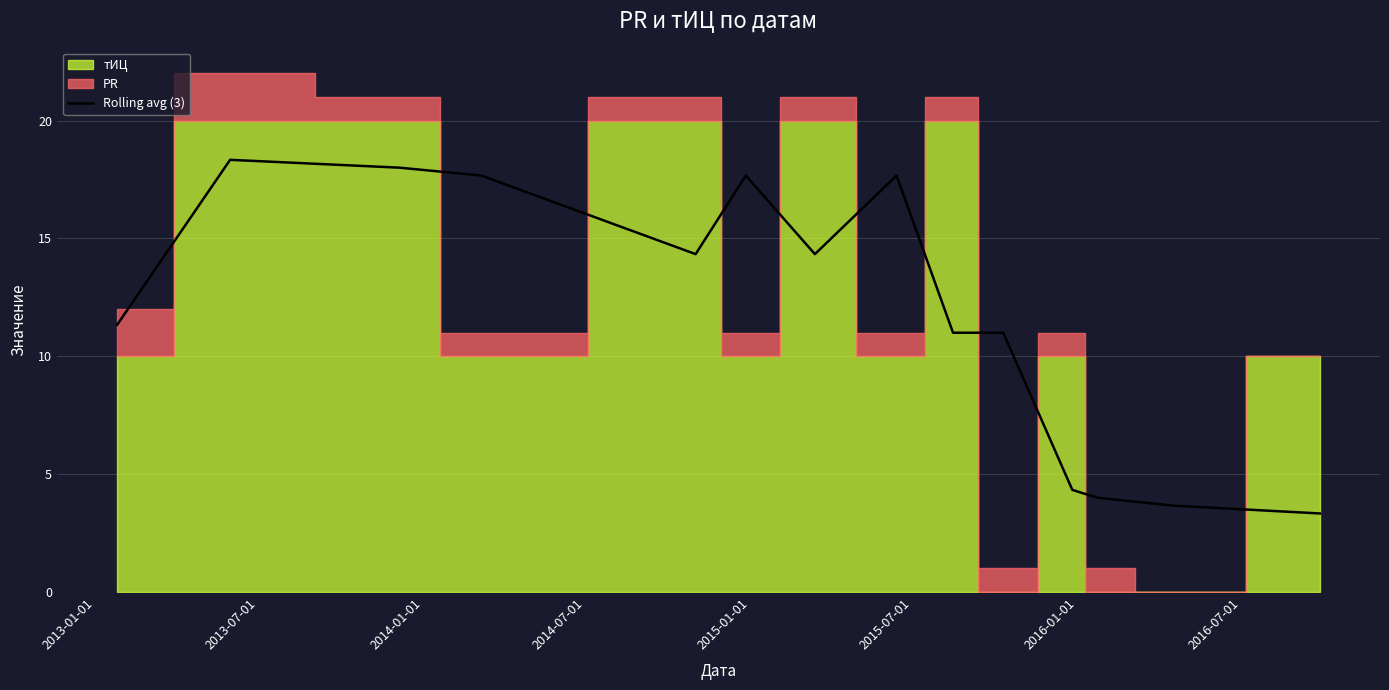

What is the minimum value for Rolling avg (3)?

3.3